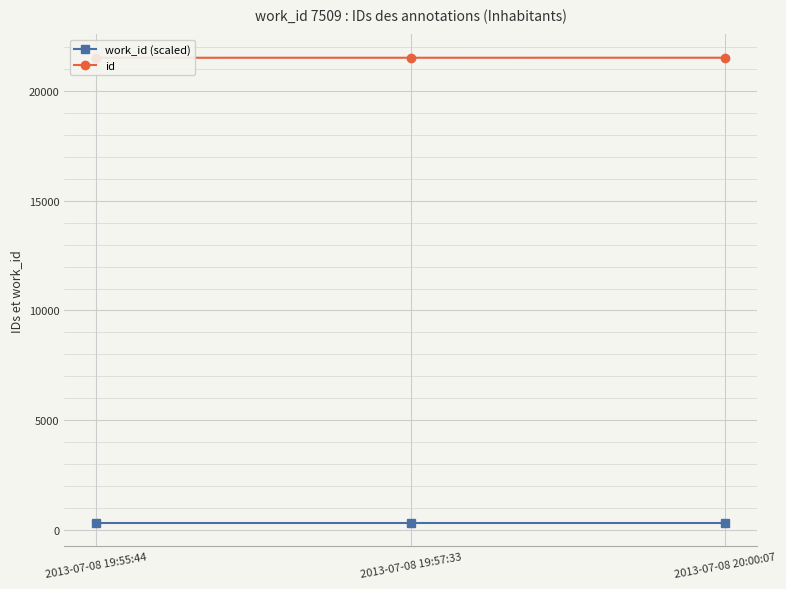

What is the sum of the id values at 2013-07-08 20:00:07 and 2013-07-08 19:55:44?

43052